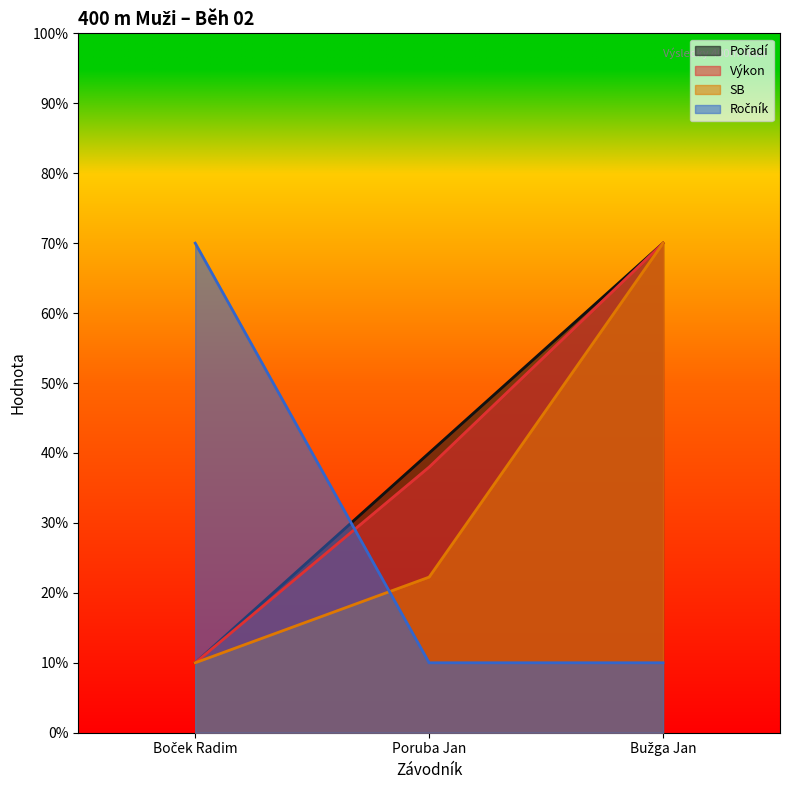

What is the difference between the maximum and minimum values in the Výkon series?

60.0